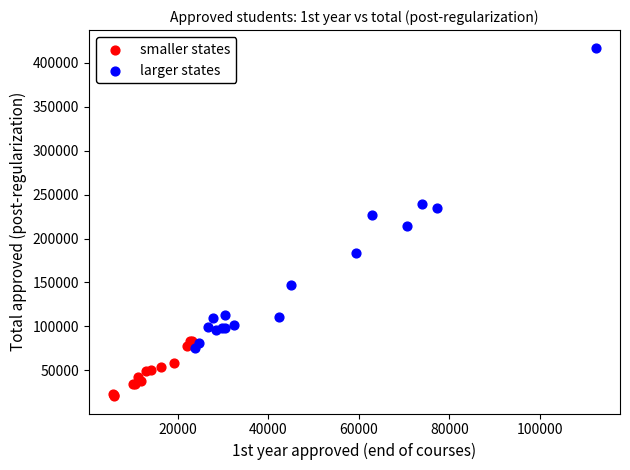

Which series reaches the maximum Y coordinate?

larger states